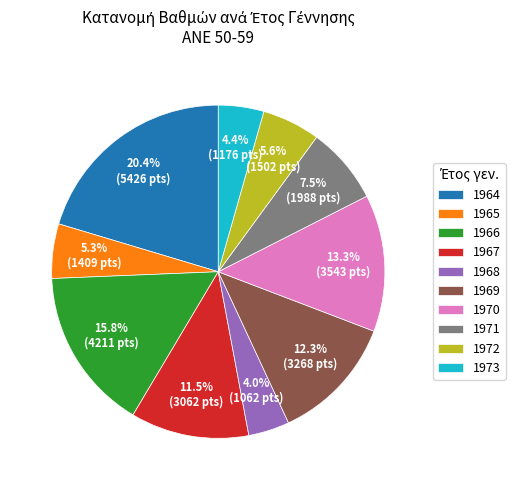

Is it true that 1965 is 23% of the pie?

False